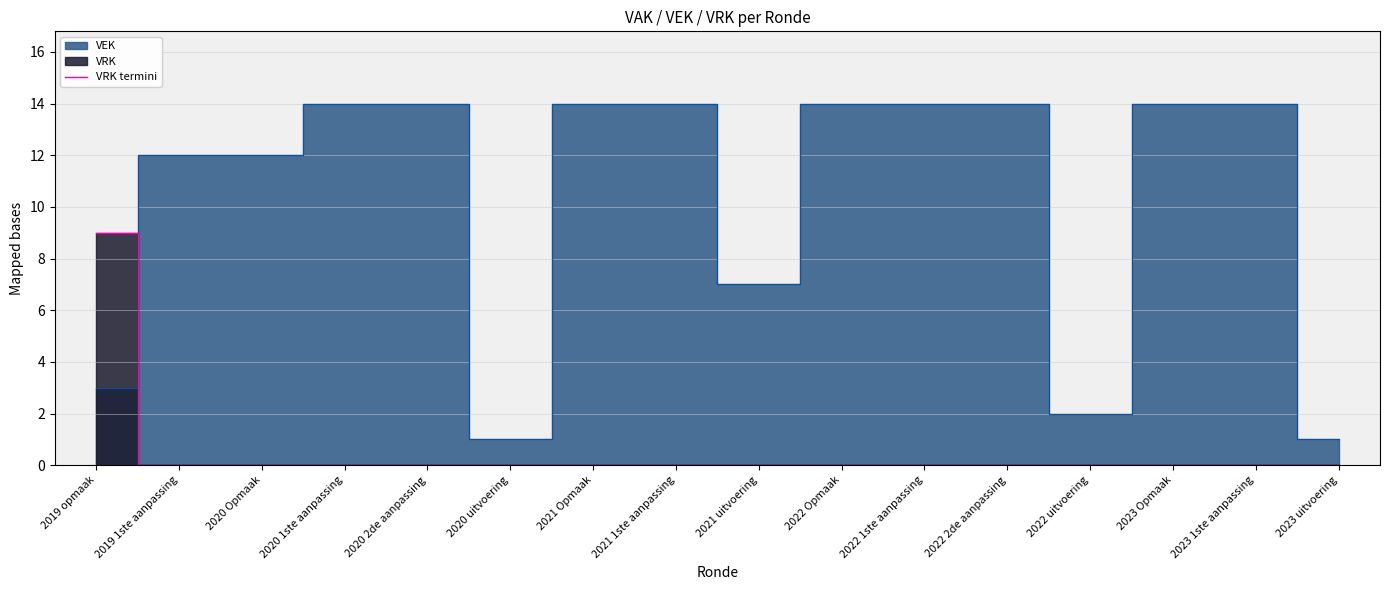

The VRK termini series shows 0 at 2022 uitvoering. True or false?

True